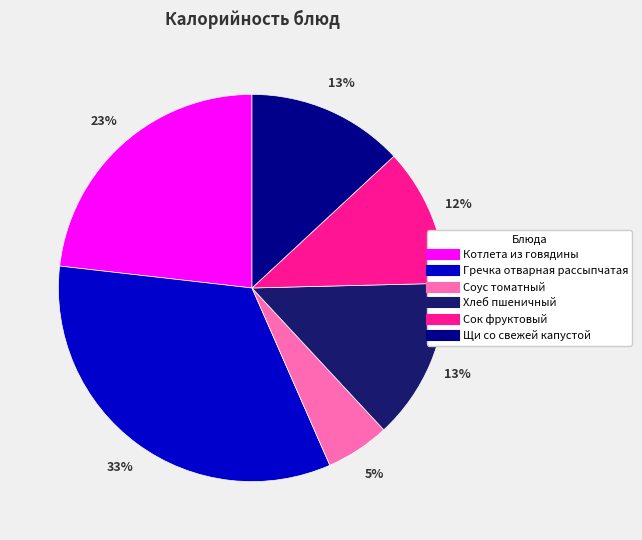

Is it true that Щи со свежей капустой is 1% of the pie?

False